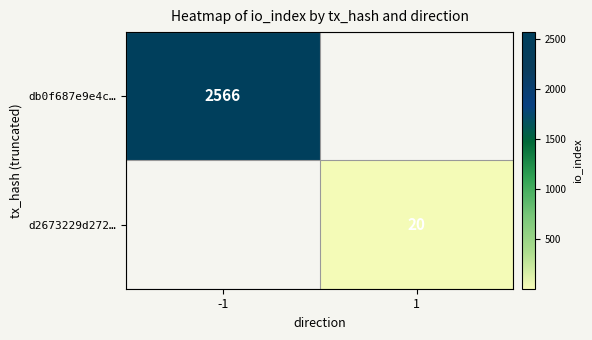

Is the value of db0f687e9e4c… at -1 greater than the value of d2673229d272… at 1?

Yes